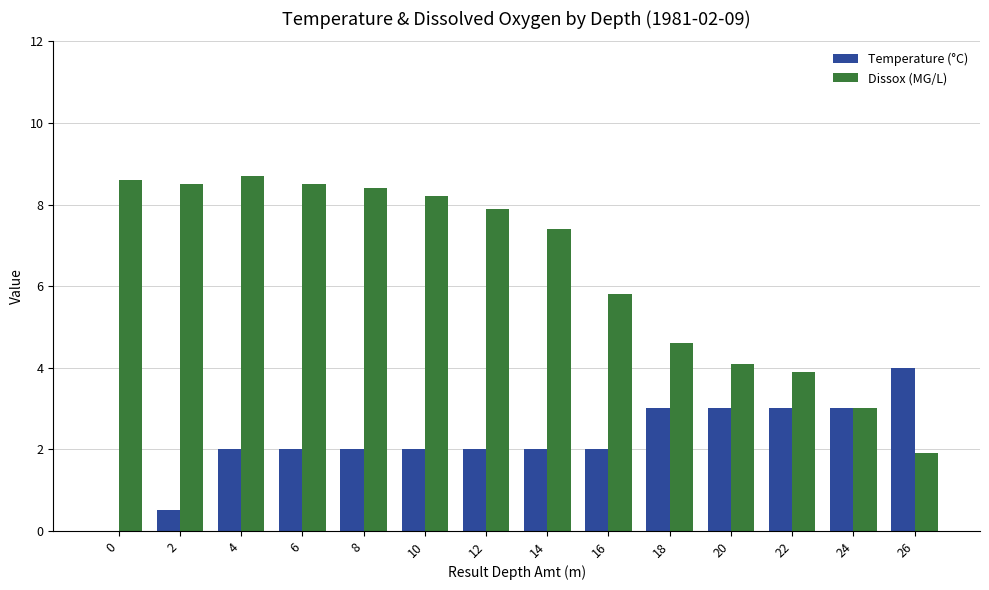

What is the spread (max minus min) of values at 18?

1.6